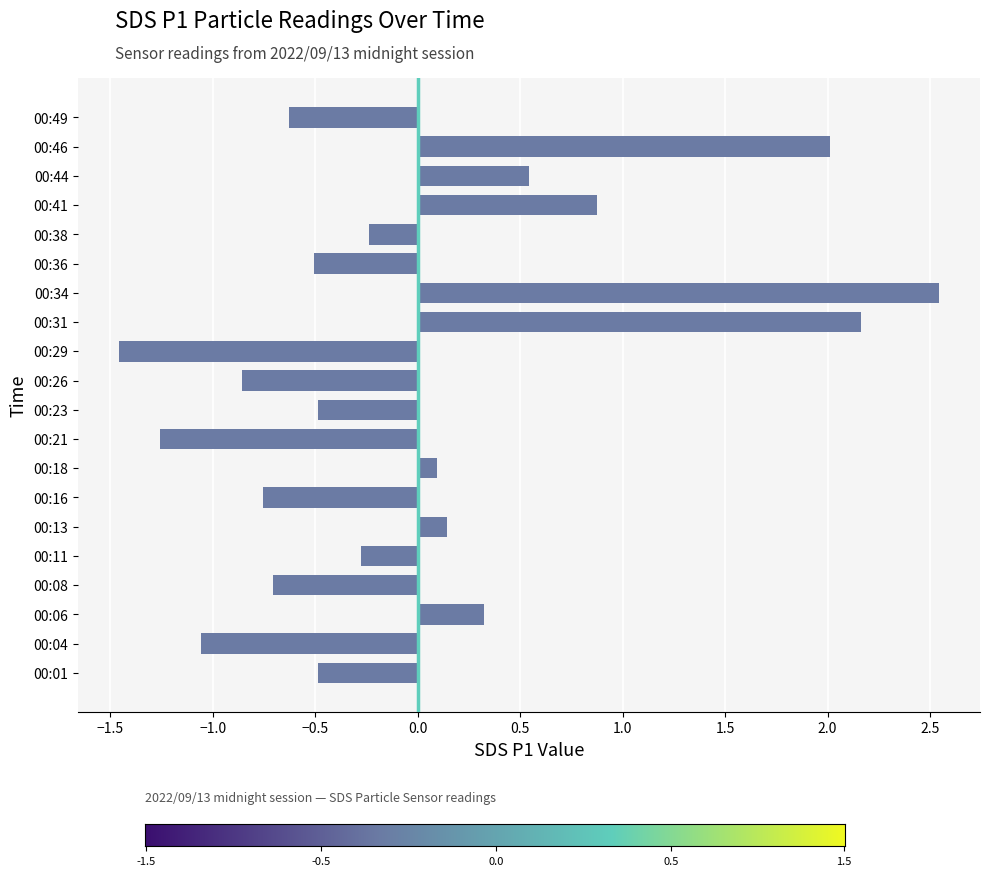

Is it true that the value at 00:36 is -0.5?

True